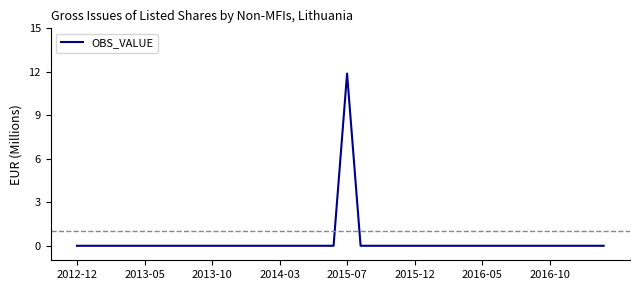

Is this an area chart (filled region under the line)?

No